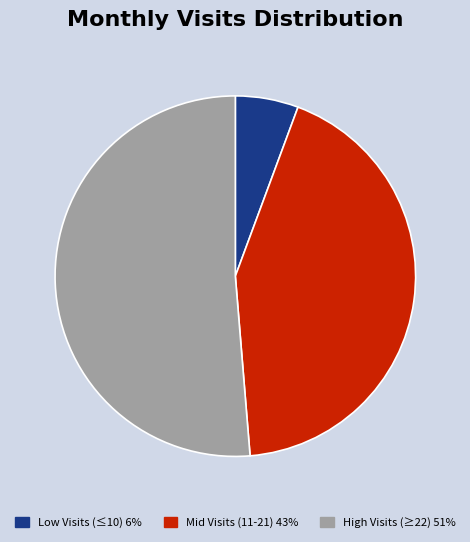

Count the number of slices in the pie.

3